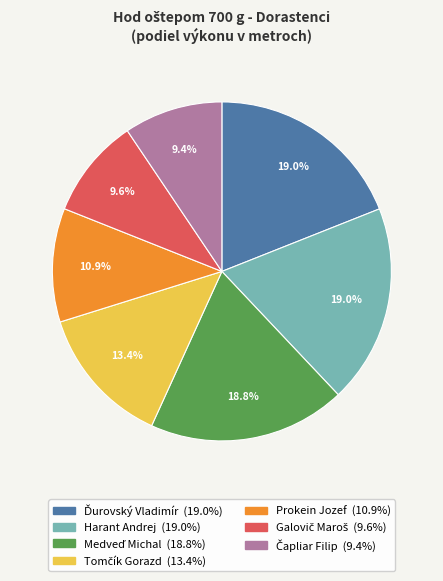

How much of the chart is everything except Prokein Jozef?

89.1%